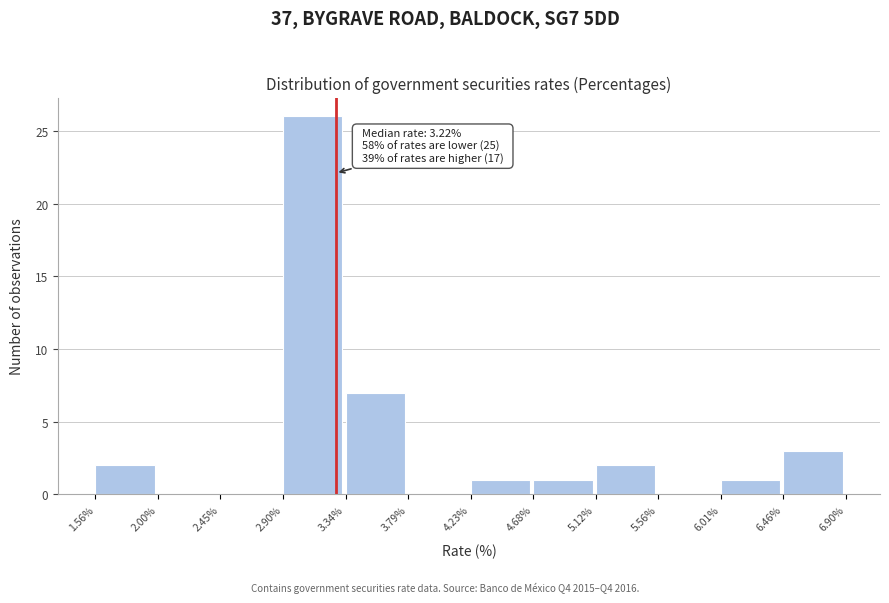

Over which range of the x-axis is the bar tallest?

2.90% to 3.34%